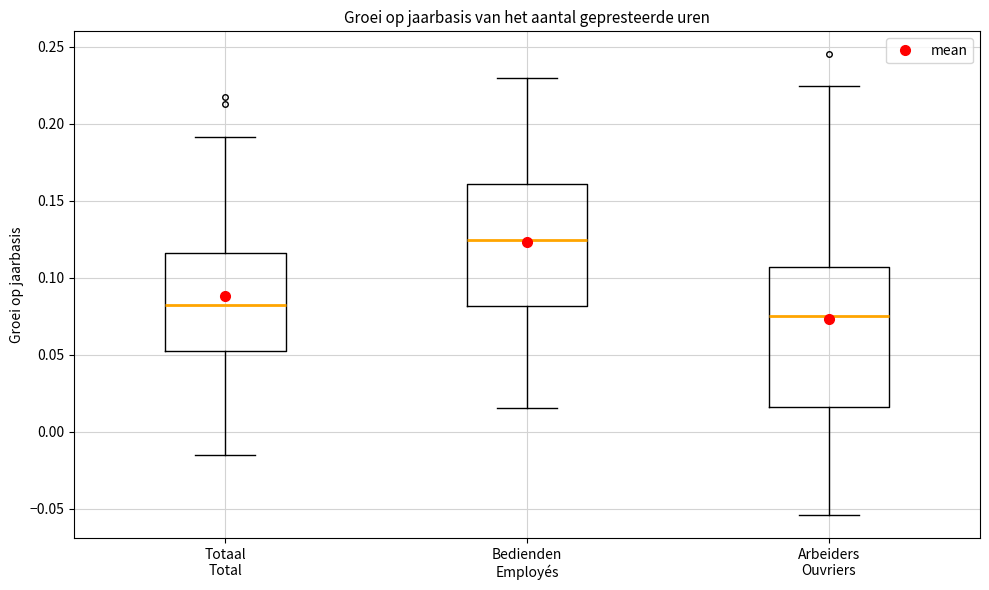

Which box has the highest median line?

Bedienden Employés